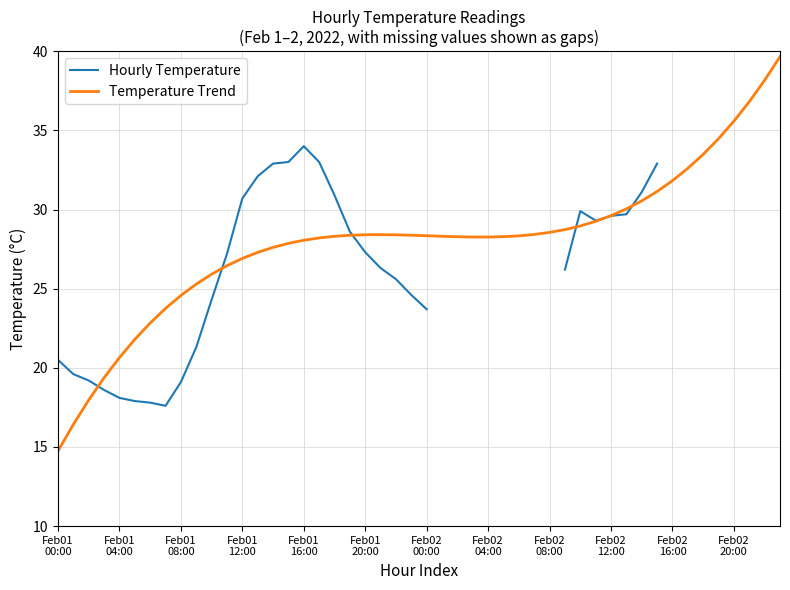

Is it true that Daily Min Temp equals 19.2 at 6?

True